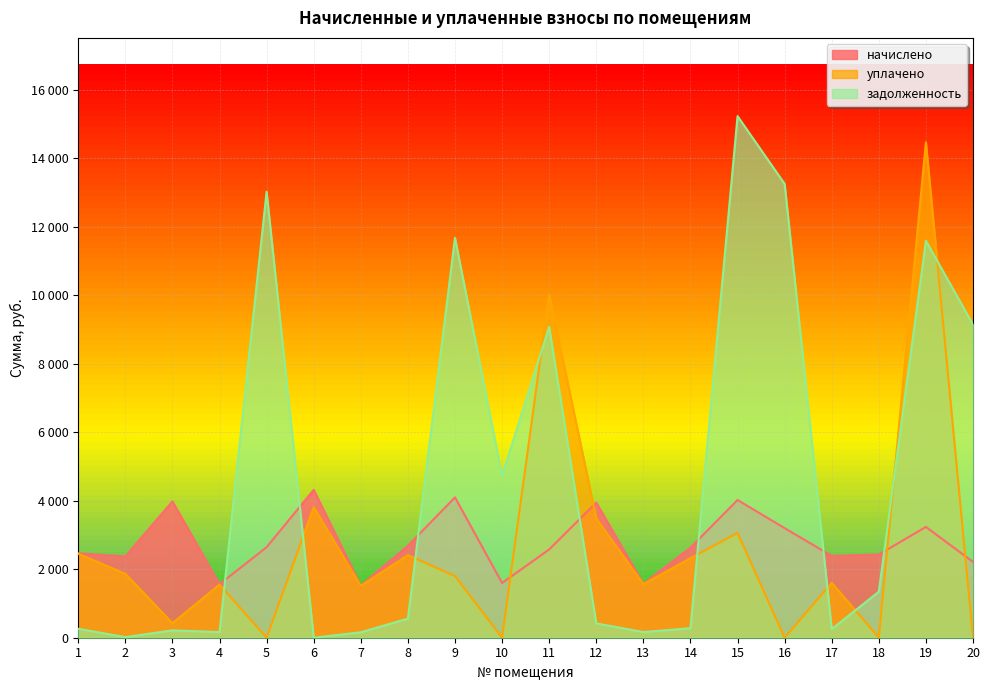

Reading left to right, extract all data points from this chart.

начислено: 2464.7	2372.9	3980.3	1561.5	2643.4	4317.1	1520.7	2684.2	4097.7	1597.2	2577.1	3944.6	1571.8	2628.1	4021.2	3199.6	2388.2	2429.0	3235.3	2214.7
уплачено: 2452.0	1866.9	426.0	1552.0	0.0	3815.0	1511.4	2413.0	1799.0	0.0	10022.5	3485.4	1562.7	2321.9	3060.0	0.0	1604.0	0.0	14467.0	0.0
задолженность: 260.7	17.9	215.0	164.3	13022.2	0.5	159.7	558.3	11673.0	4732.6	9077.2	418.2	165.6	278.1	15229.8	13251.4	252.7	1344.3	11591.1	9142.6